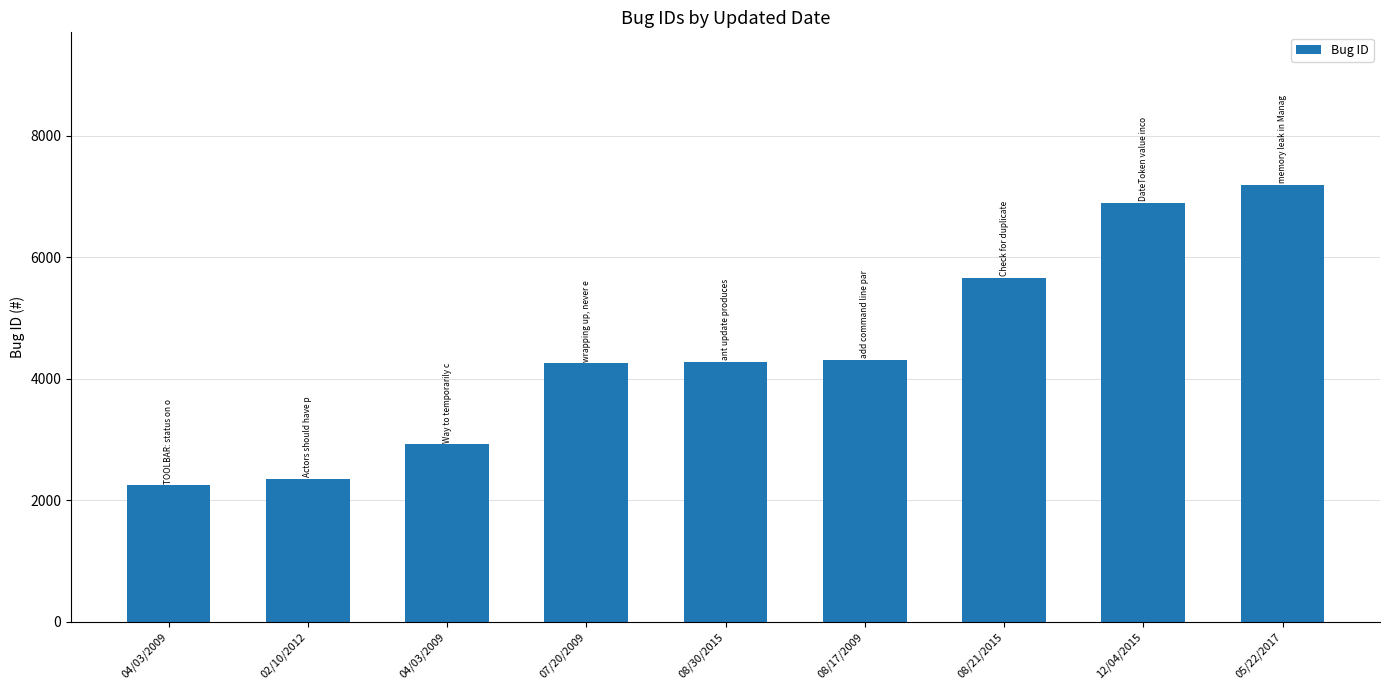

Count the number of categories in the chart.

9